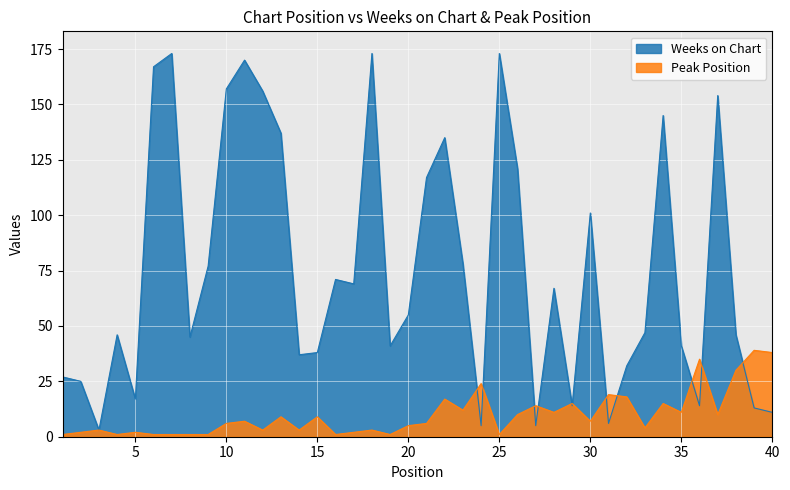

True or false: Weeks on Chart and Peak Position cross at least once.

True